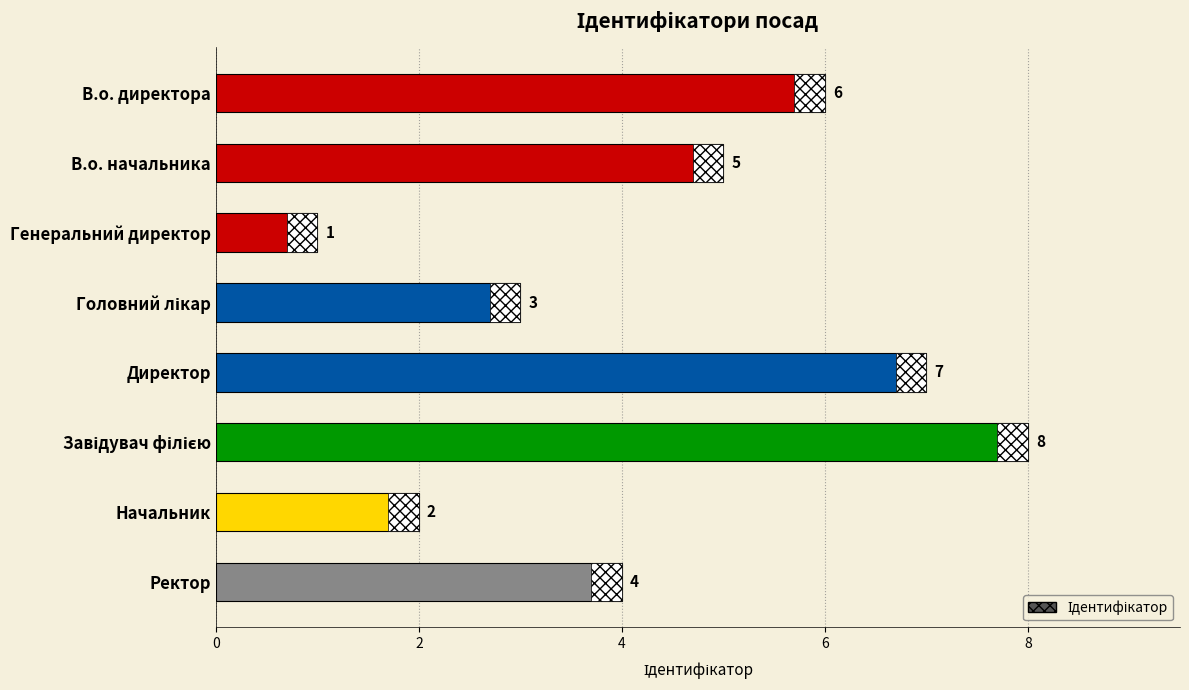

How many bars are there in total?

8